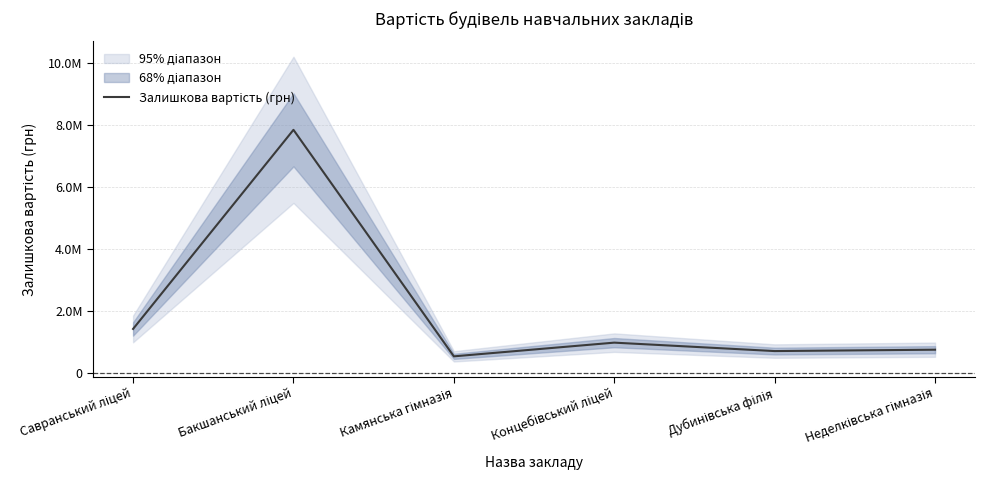

What is the change in value from Бакшанський ліцей to Концебівський ліцей?

-6850247